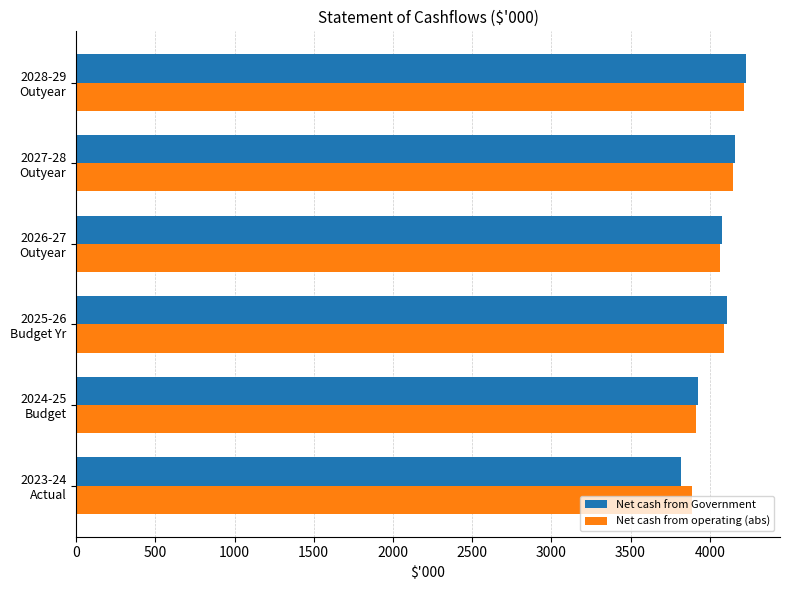

What is the highest value of the Net cash from operating (abs) series?

4215